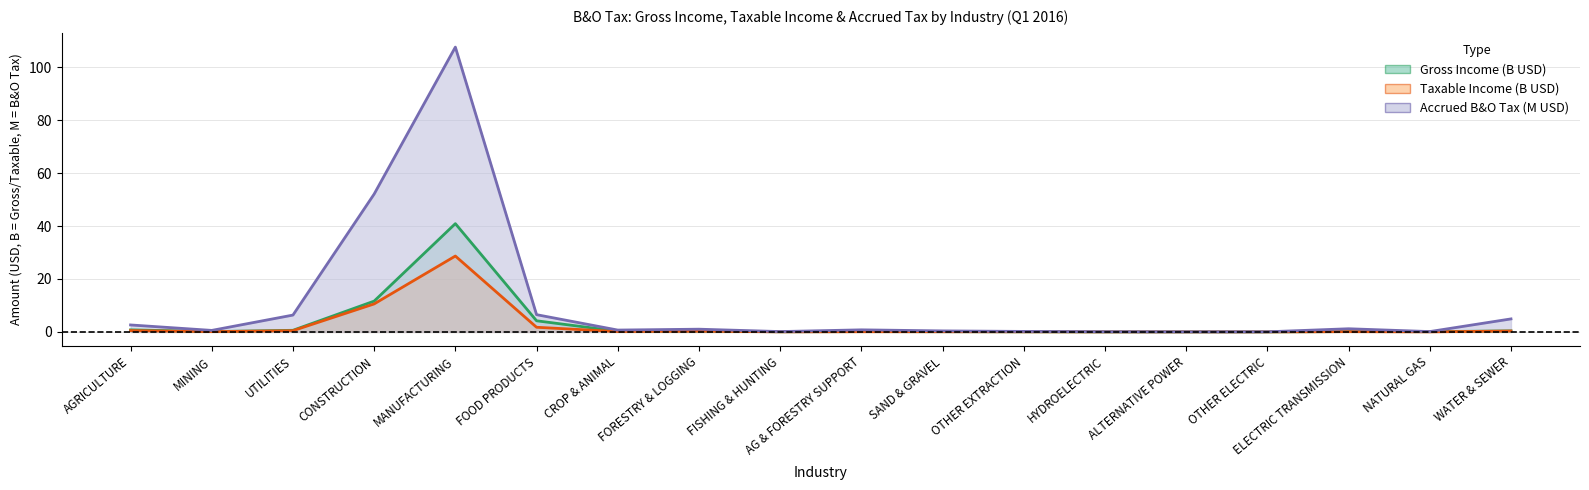

Between SAND & GRAVEL and OTHER EXTRACTION, which series saw the biggest shift?

Accrued B&O Tax